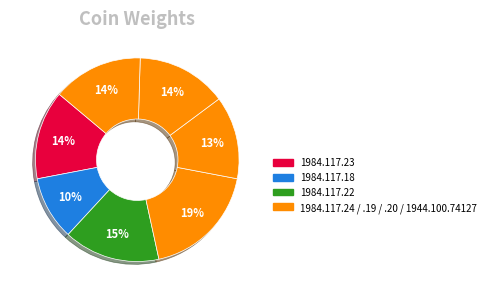

How many segments does this pie chart have?

7